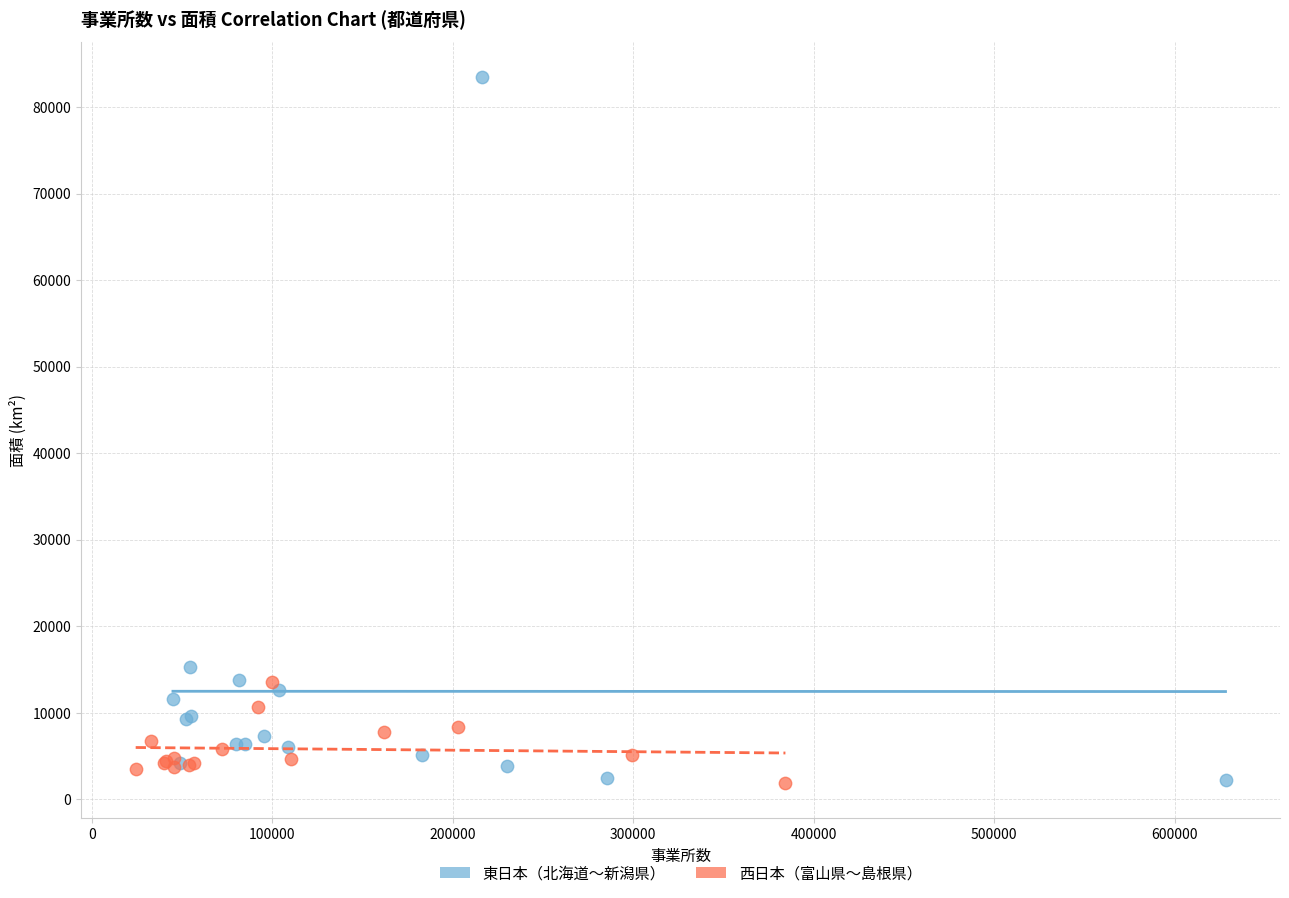

What are all the series names shown in the legend?

東日本（北海道〜新潟県）, 西日本（富山県〜島根県）